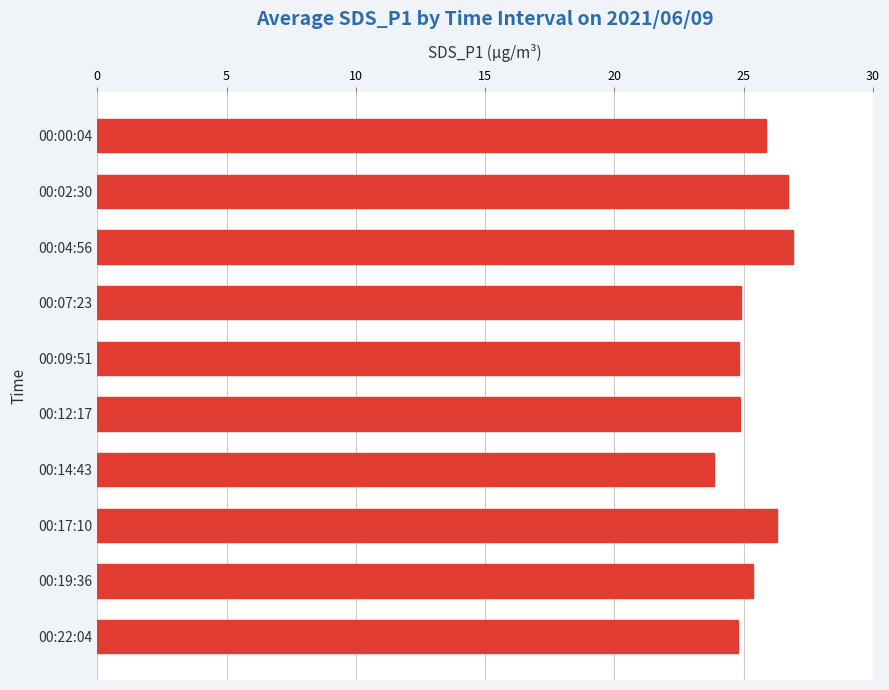

True or false: the data shows 26.3 at 00:17:10.

True